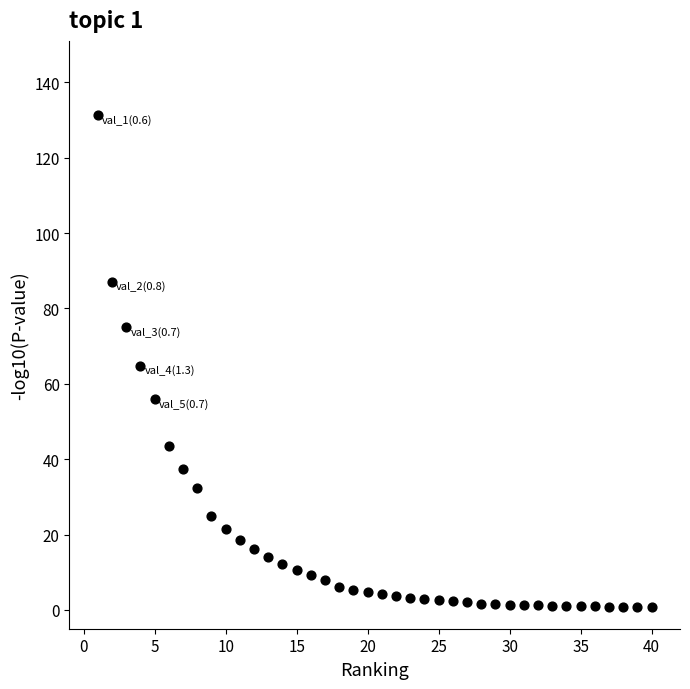

What is the range of Y values (max minus min)?

130.7